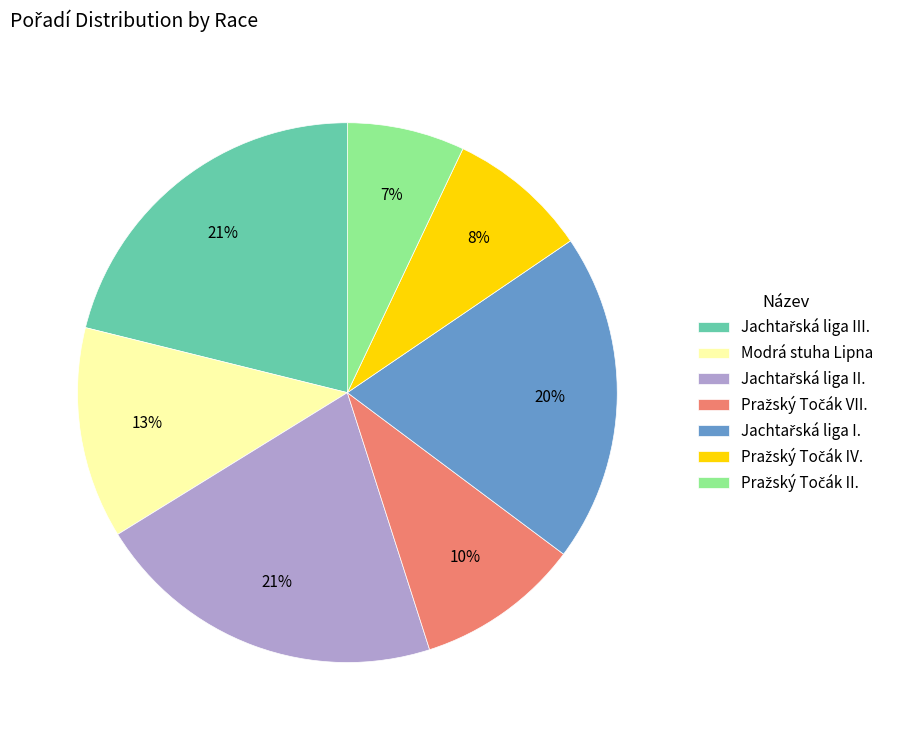

How many segments does this pie chart have?

7